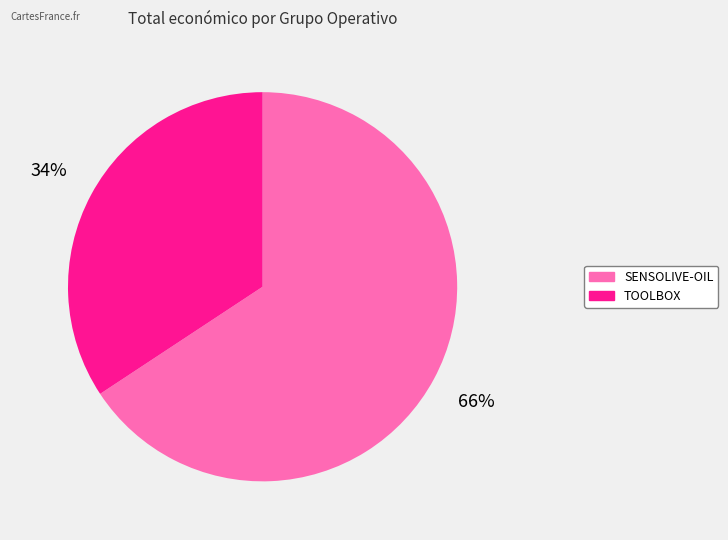

Approximately how many times larger is the value at TOOLBOX compared to SENSOLIVE-OIL?

0.5